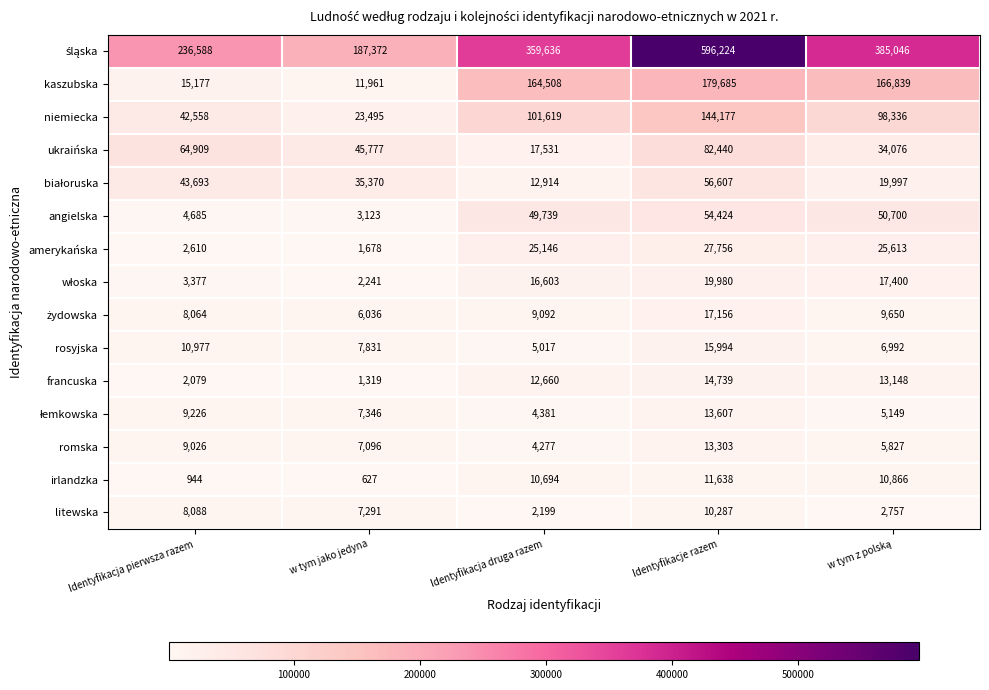

At how many categories does at least one series exceed 534201?

1